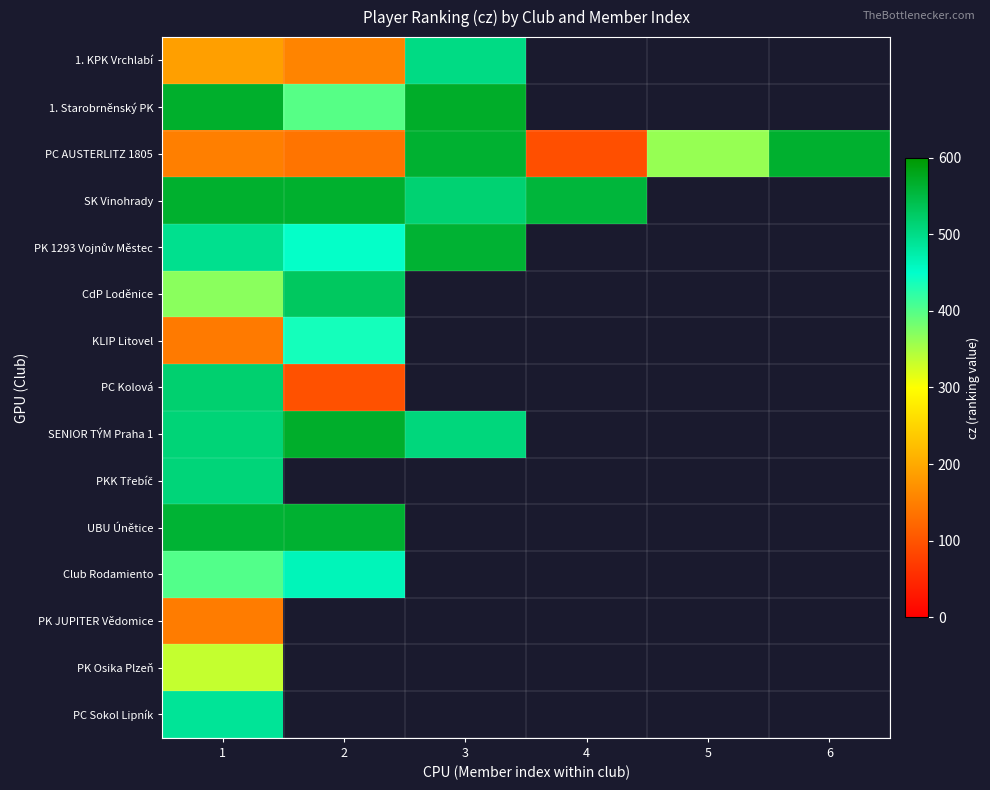

Which series changed the most between 2 and 5?

PC AUSTERLITZ 1805